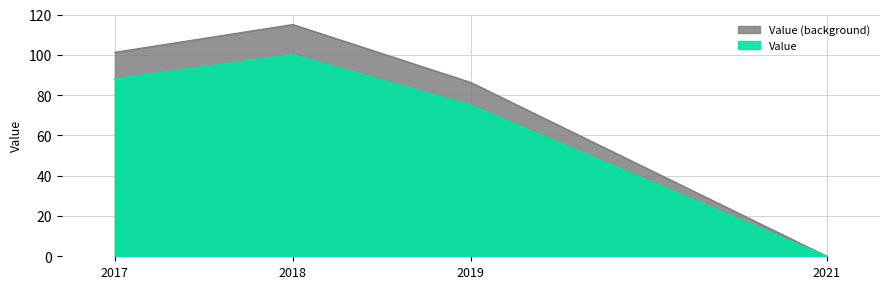

At which category does the data reach its first local peak?

2018